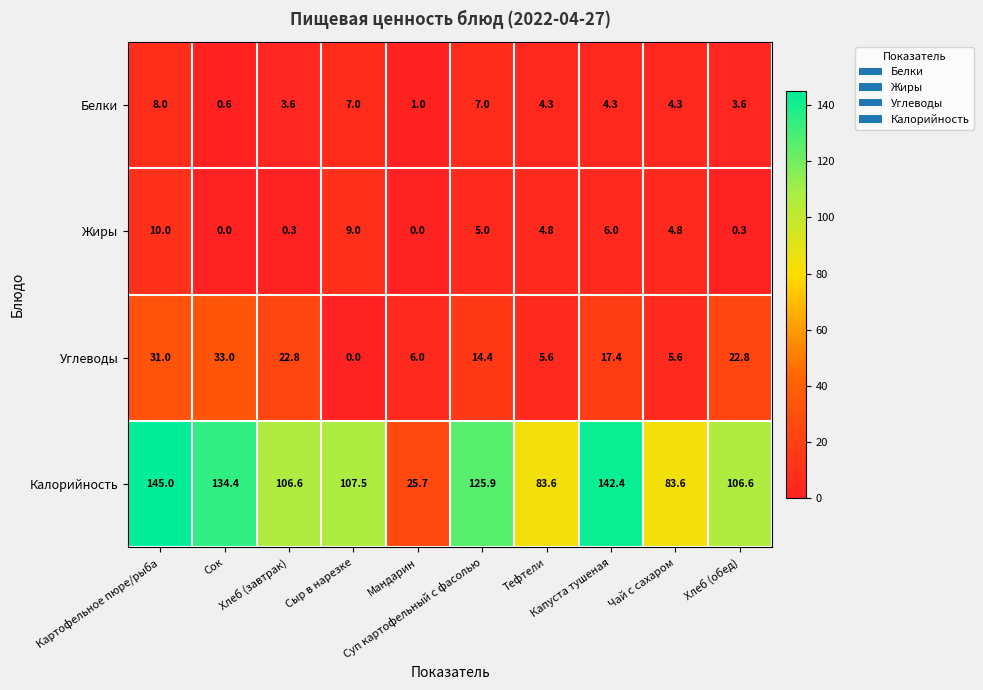

List the series in order of their peak value, lowest first.

Белки, Жиры, Углеводы, Калорийность